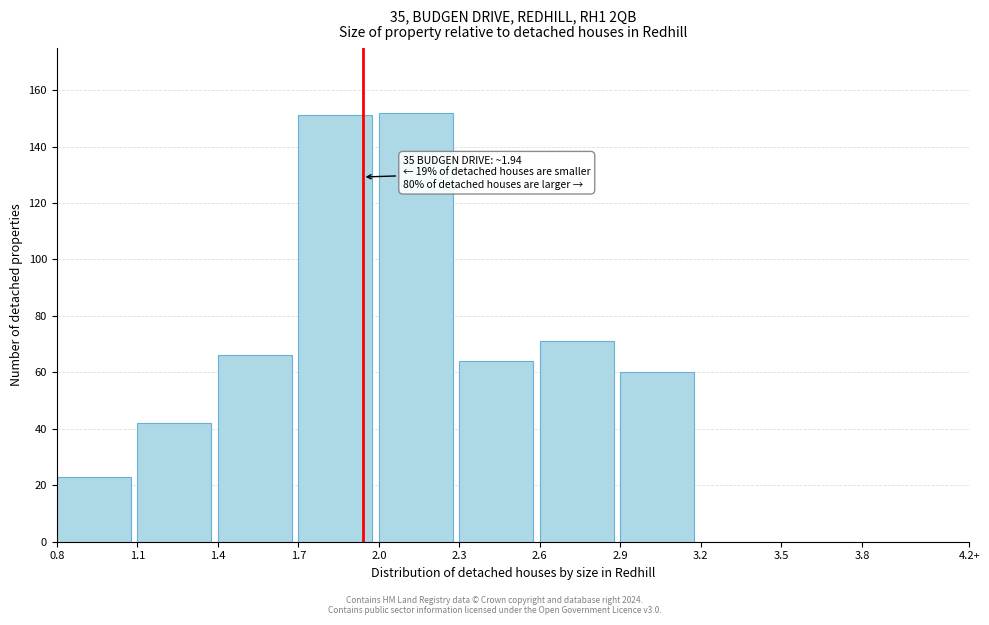

Reading left to right, list all the values displayed in this chart.

0.8=23	1.1=42	1.4=66	1.7=151	2.0=152	2.3=64	2.6=71	2.9=60	3.2=0	3.5=0	3.8=0